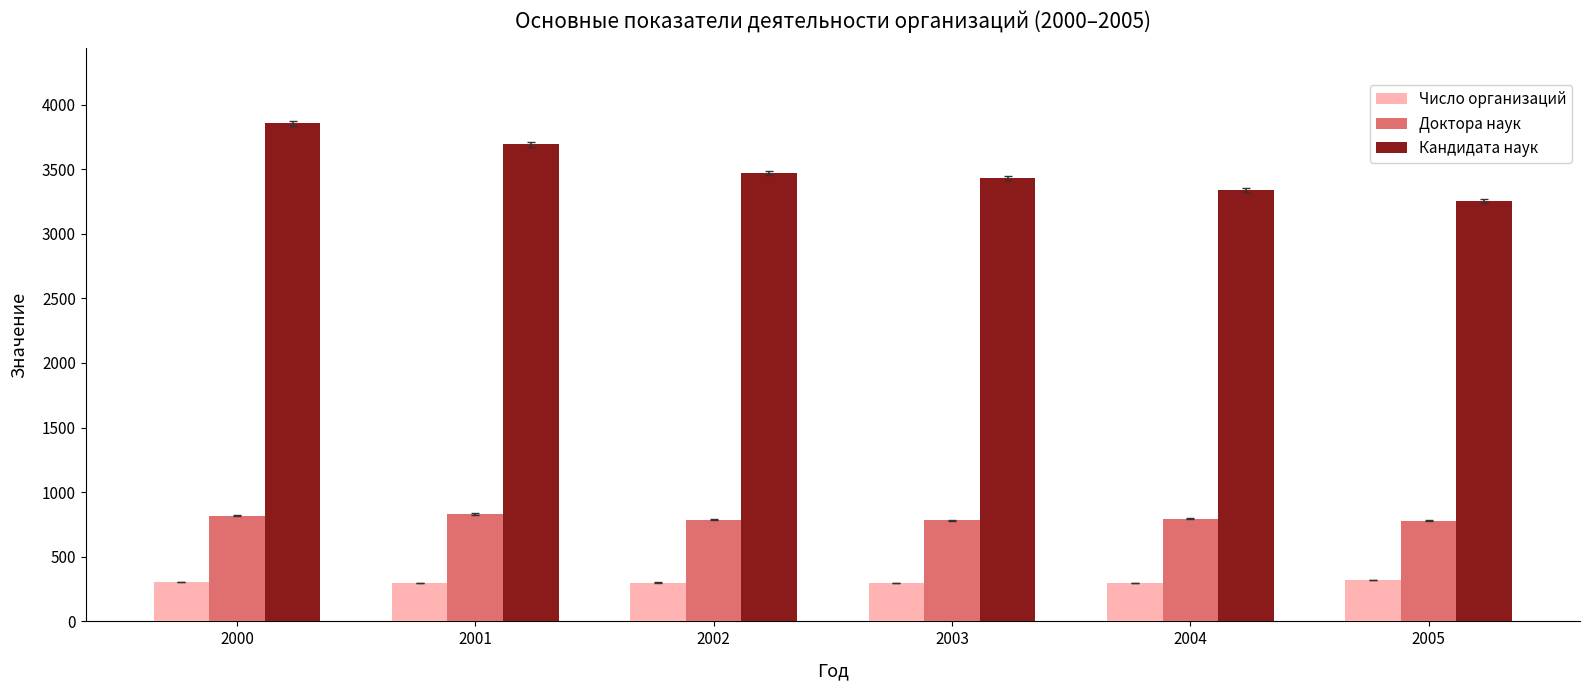

What is the value of the Кандидата наук bar at the 6th from the left?

3255